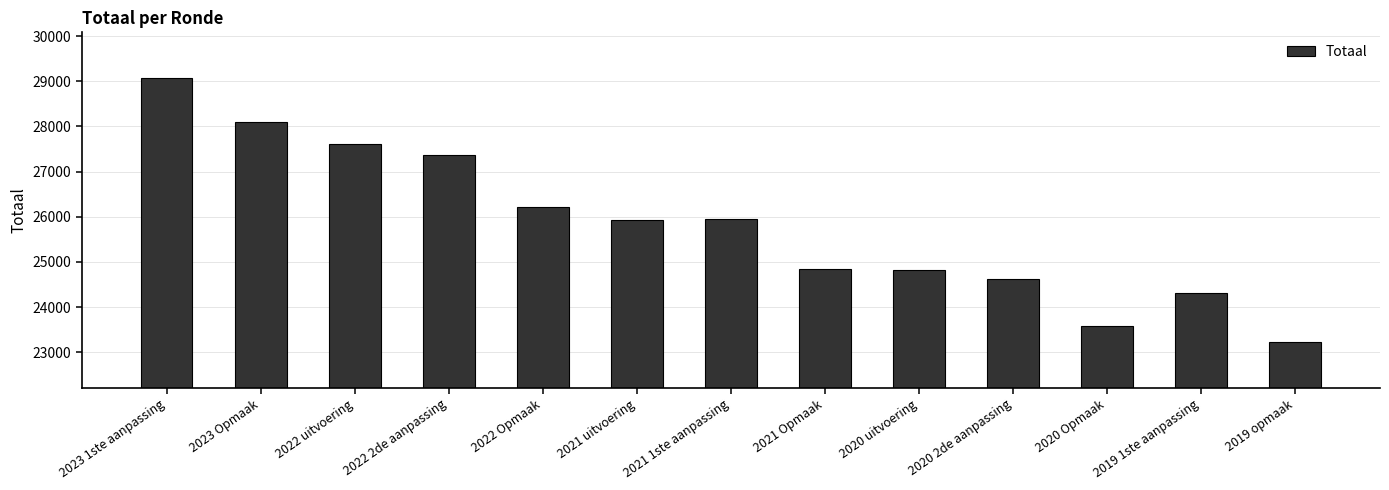

The chart shows a value of 24828 at 2020 uitvoering. True or false?

True